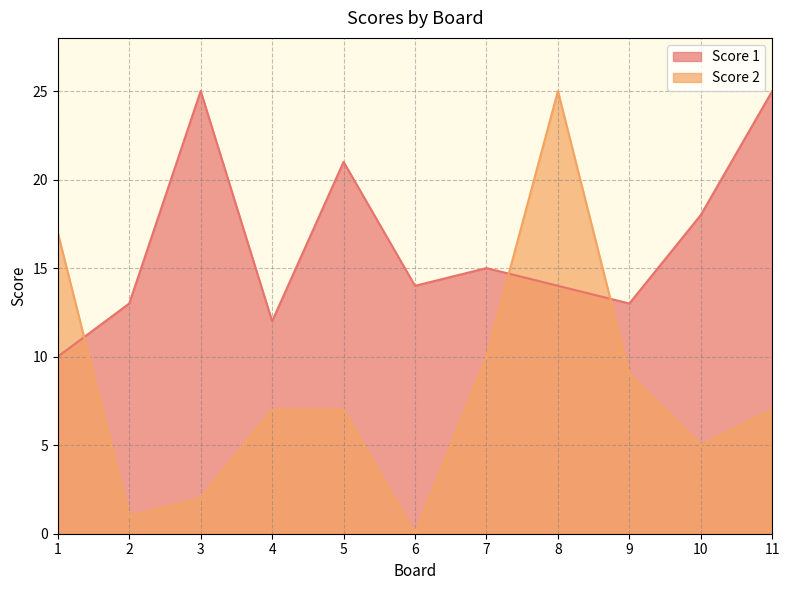

Is it true that Score 2 equals 2 at 2?

False